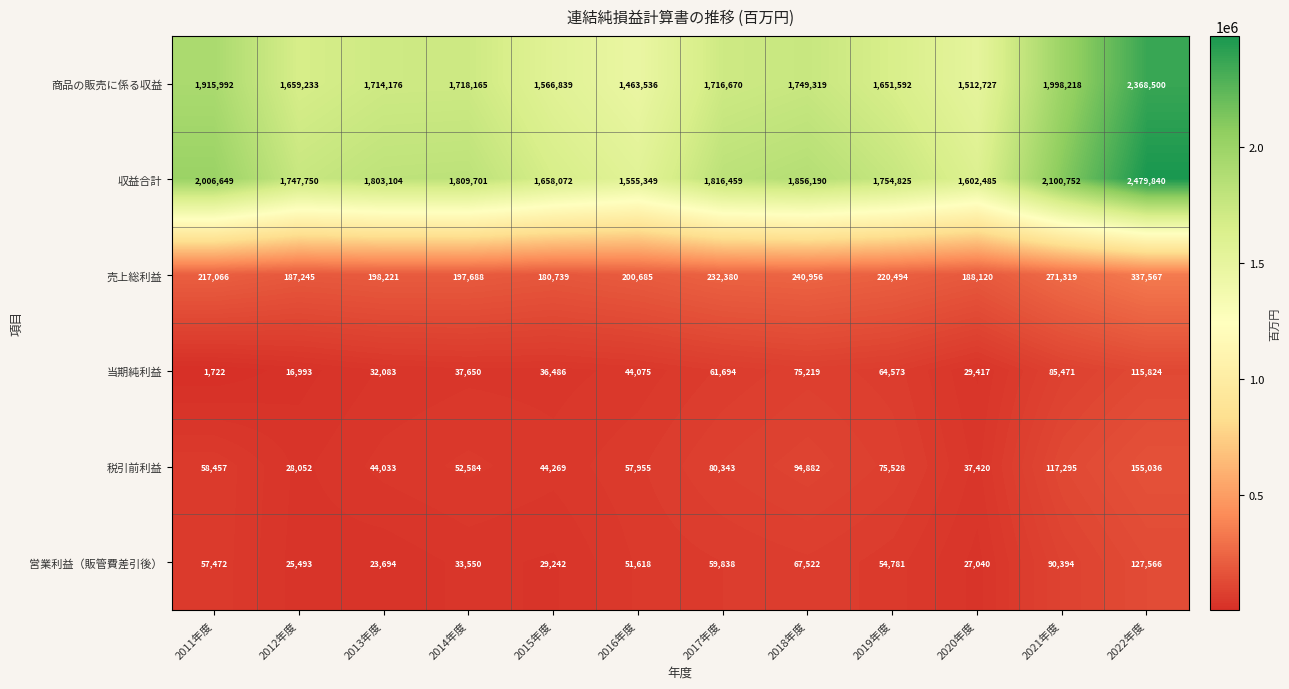

Rank the series at 2019年度 from lowest to highest value.

営業利益（販管費差引後）, 当期純利益, 税引前利益, 売上総利益, 商品の販売に係る収益, 収益合計